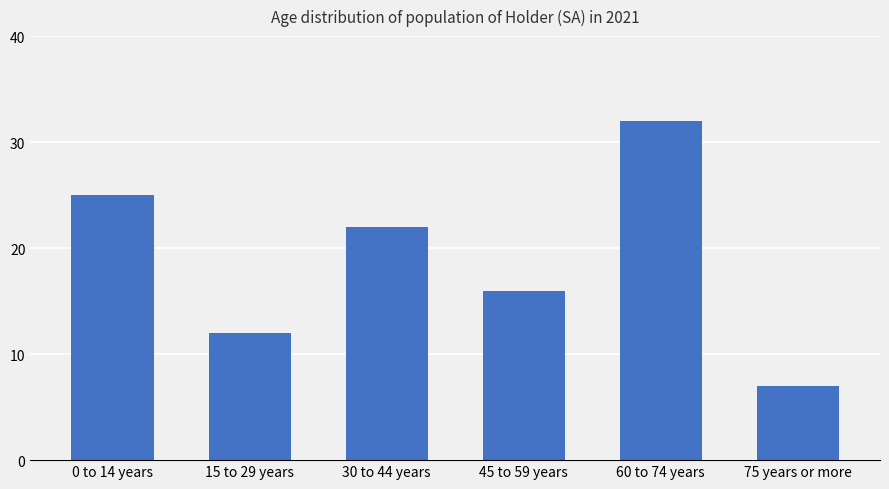

Is it true that the value at 45 to 59 years is 16?

True